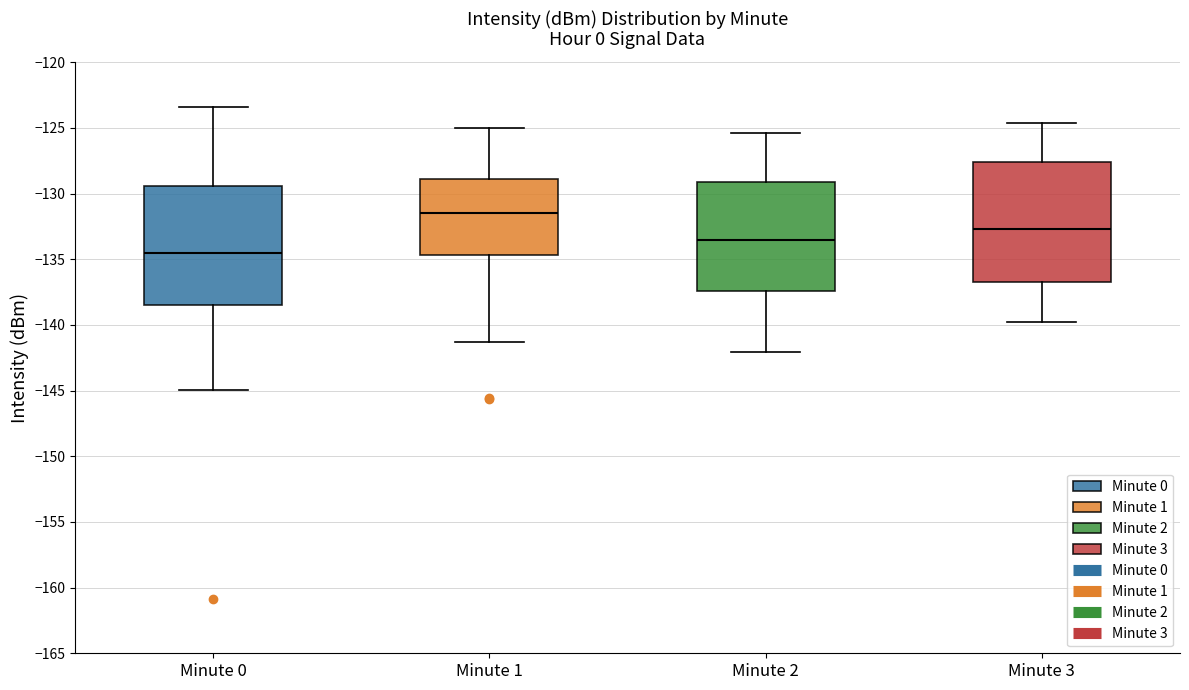

Which box has the highest median line?

Minute 1